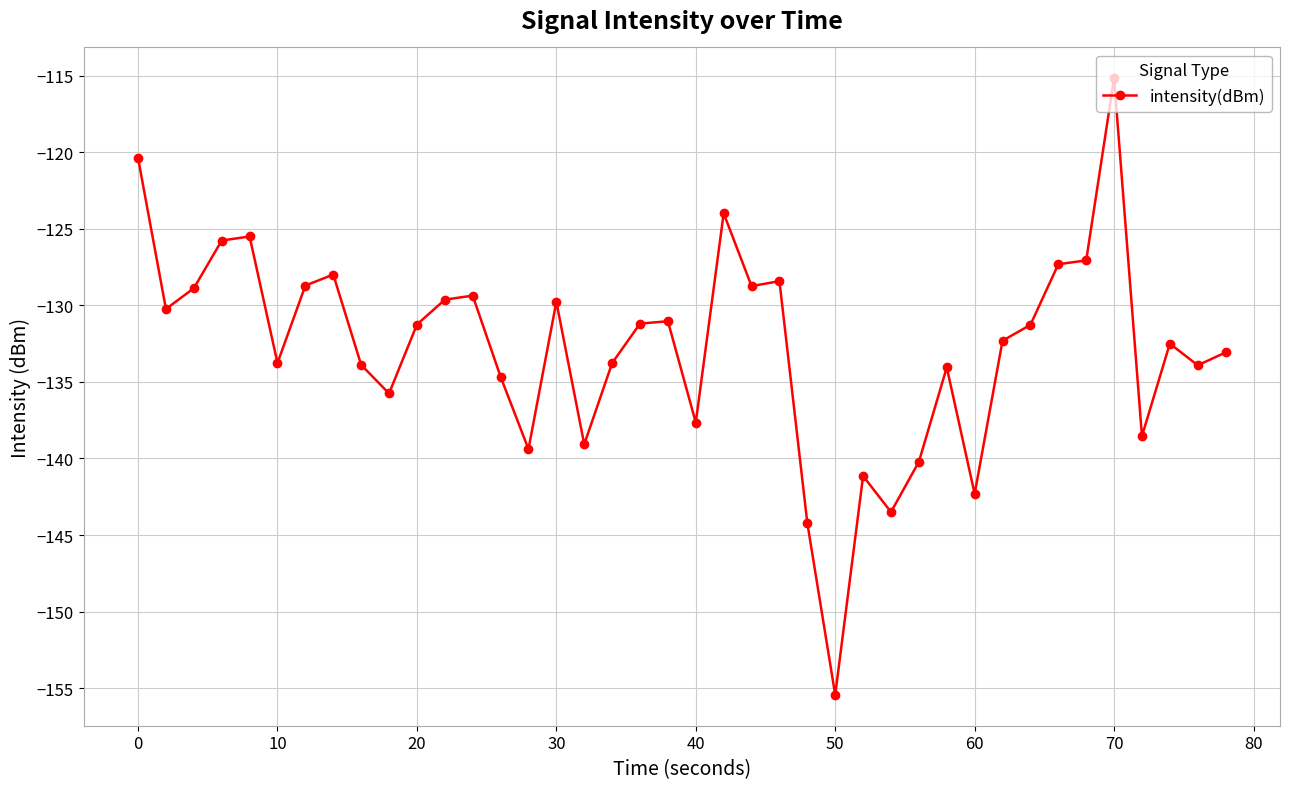

What is the sum of all values?

-5310.8